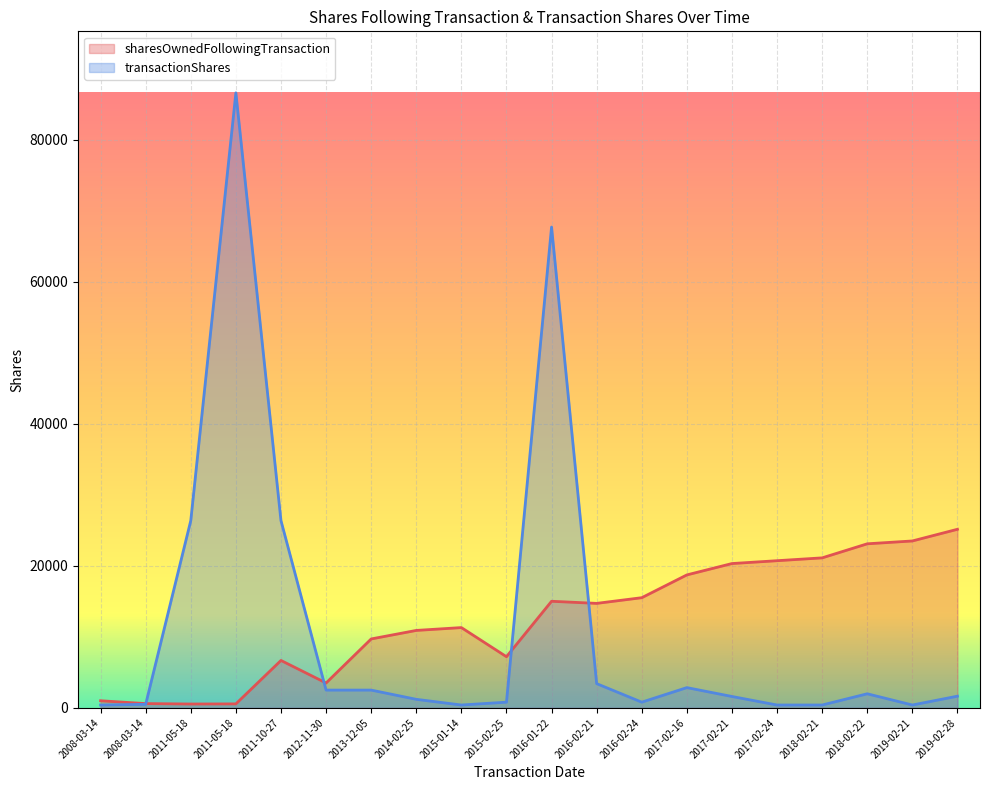

Does the chart display data point markers on the line(s)?

No